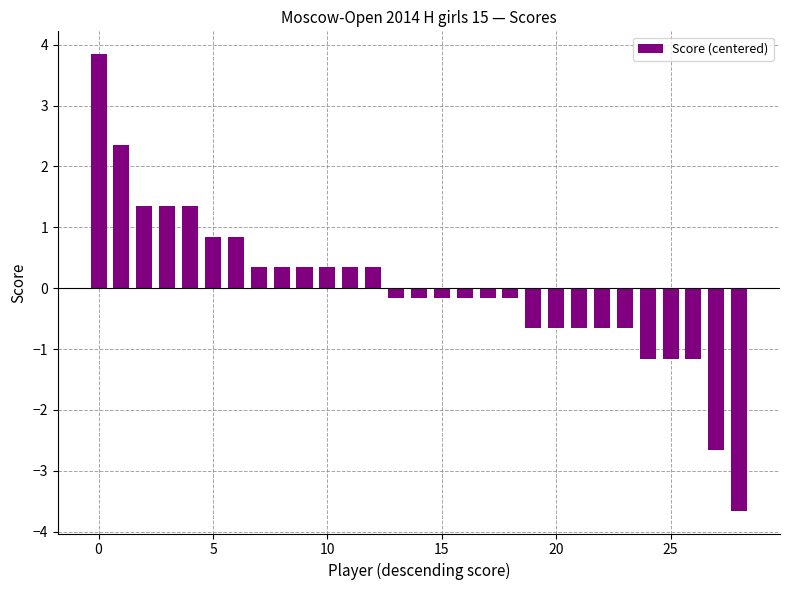

What is the smallest value displayed?

-3.7